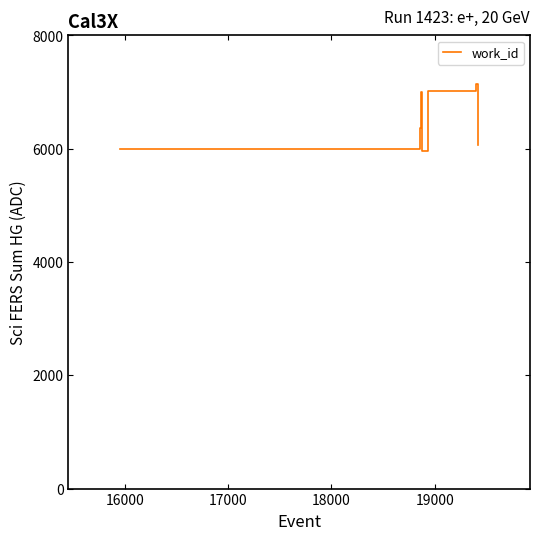

What is the minimum value shown in the chart?

5961